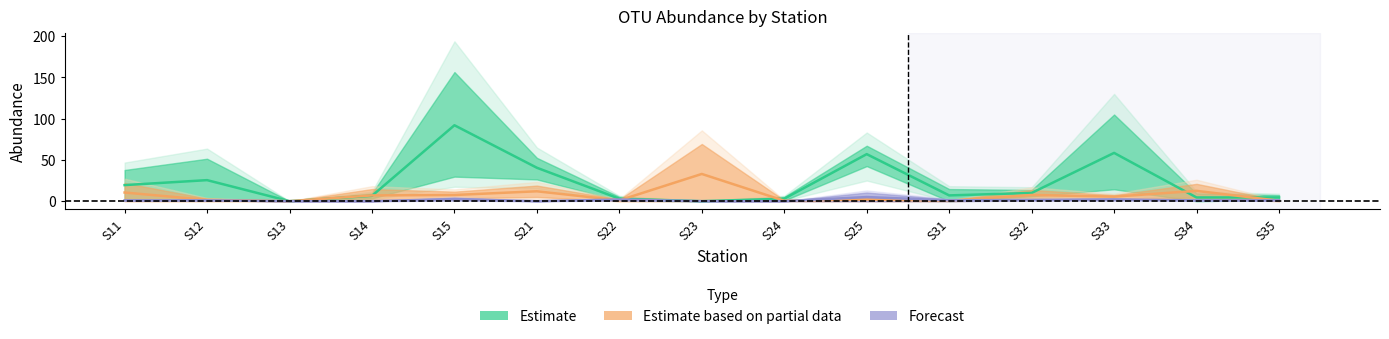

How many interior local peaks does the Forecast series have?

4